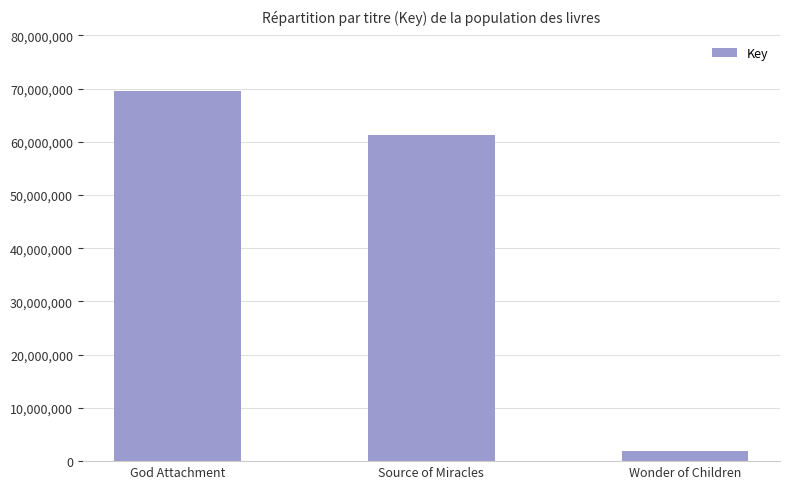

The value at Source of Miracles is 36247020. True or false?

False